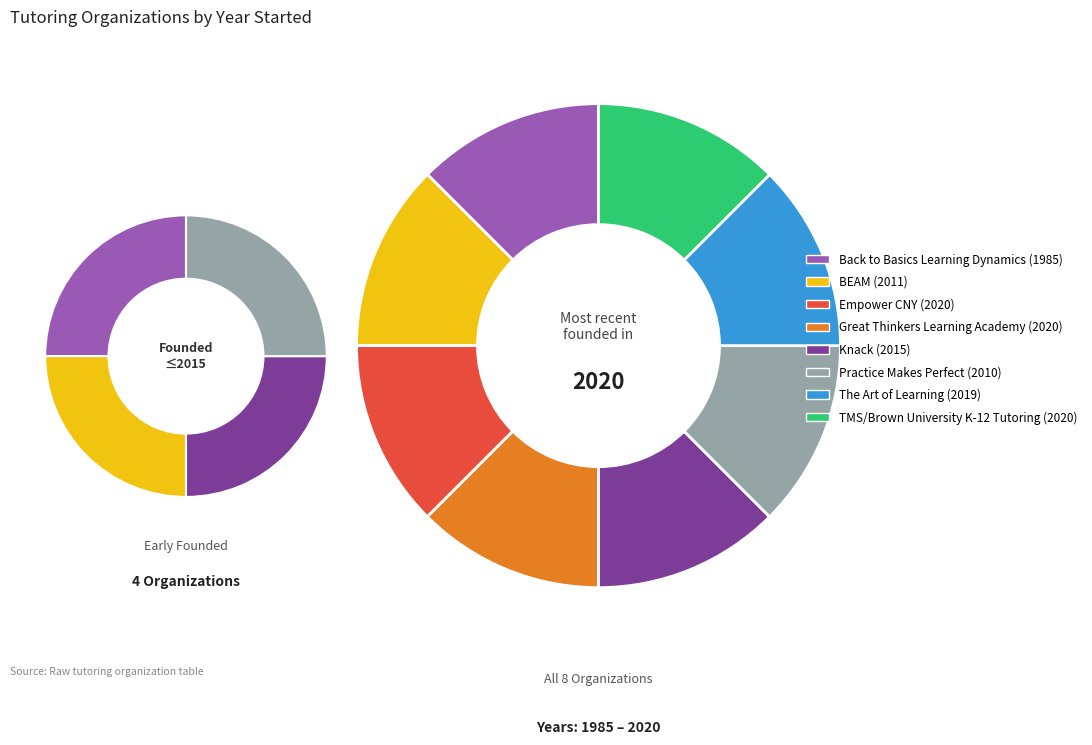

Does Practice Makes Perfect represent more than half of the total?

No